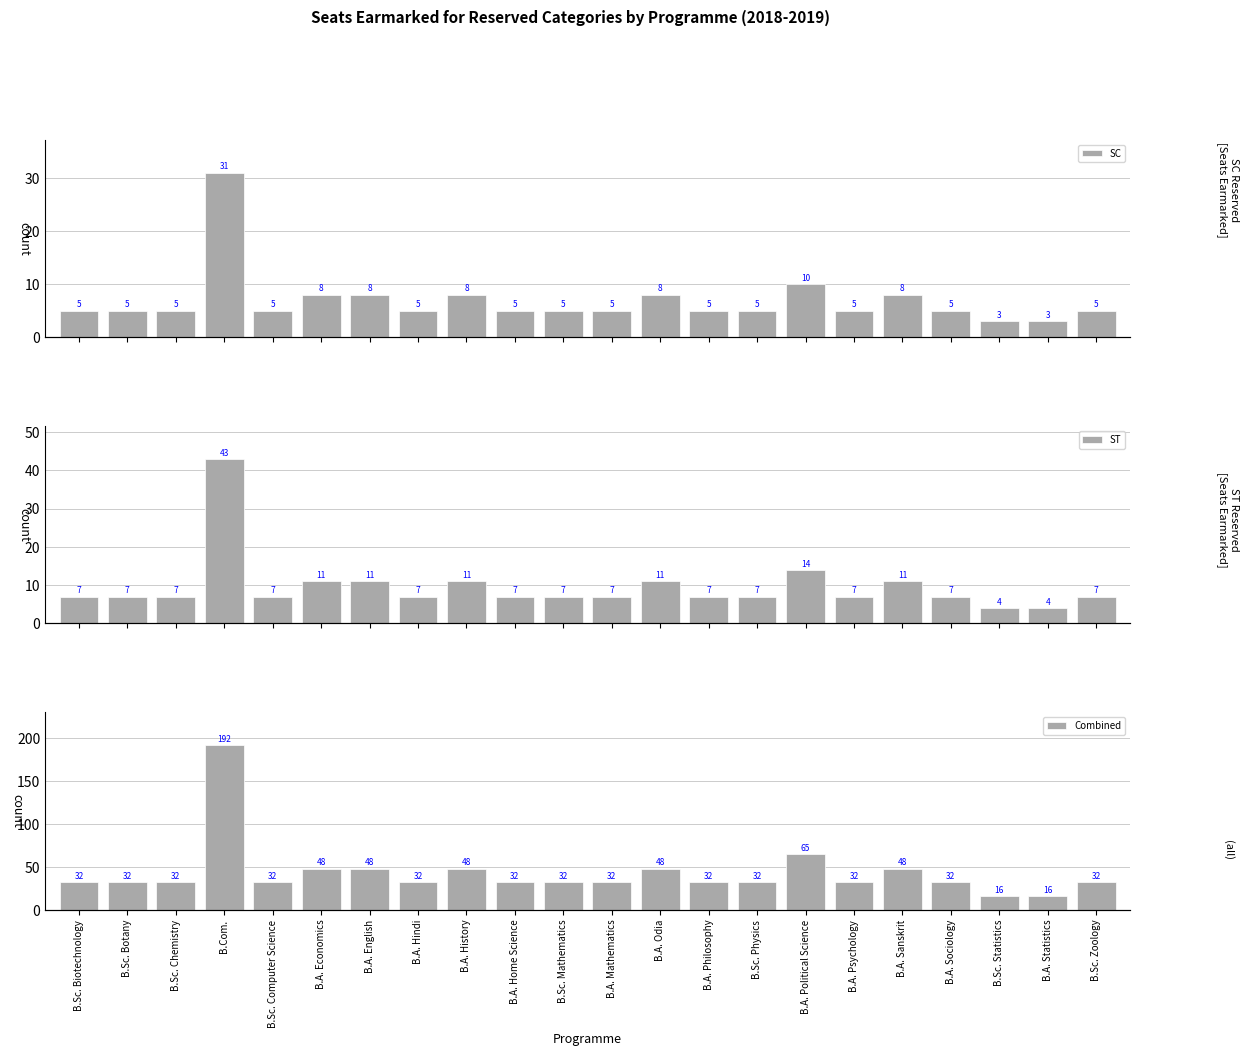

What is the label of the 1st bar from the right?

B.Sc. Zoology